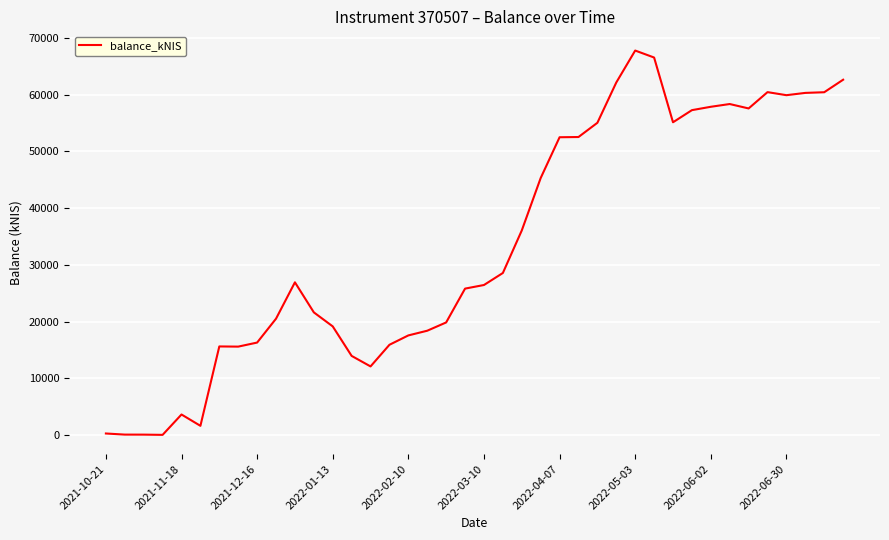

Reading left to right, what are all the values shown in this chart?

294.7	100.1	95.1	53.3	3641.4	1645.8	15630.6	15598.8	16312.8	20518.0	26926.6	21633.8	19162.2	13963.1	12111.8	15923.5	17573.7	18401.0	19858.5	25818.8	26453.7	28571.8	36062.4	45296.2	52484.1	52523.9	55031.4	62132.9	67757.2	66528.7	55121.2	57257.5	57851.1	58335.7	57558.0	60432.4	59893.4	60296.7	60414.7	62619.2